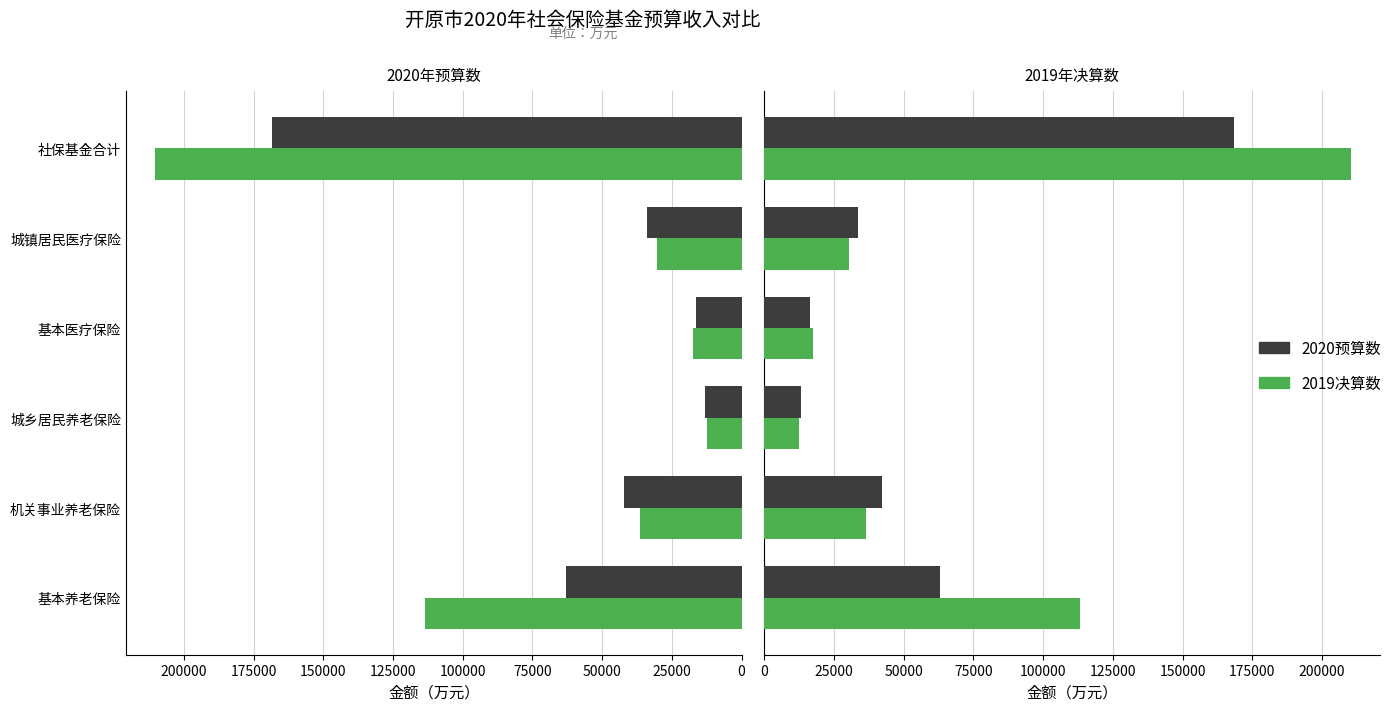

What is the sum of the 2020预算数 values at 城镇居民医疗保险 and 基本养老保险?

96721